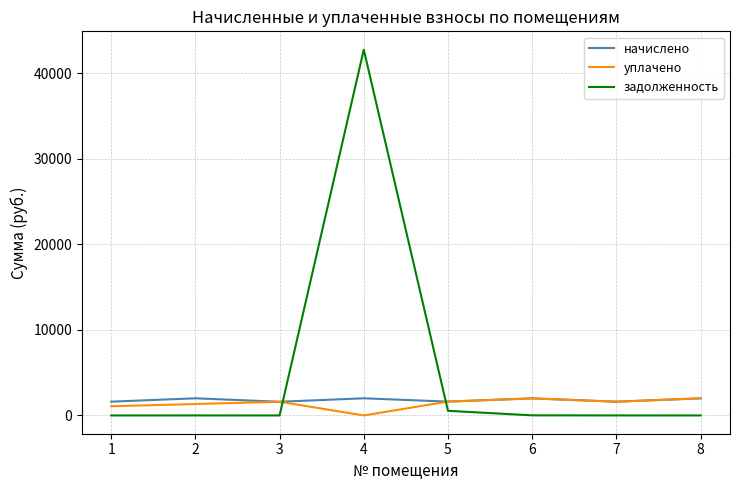

Which series has the widest spread of values?

задолженность